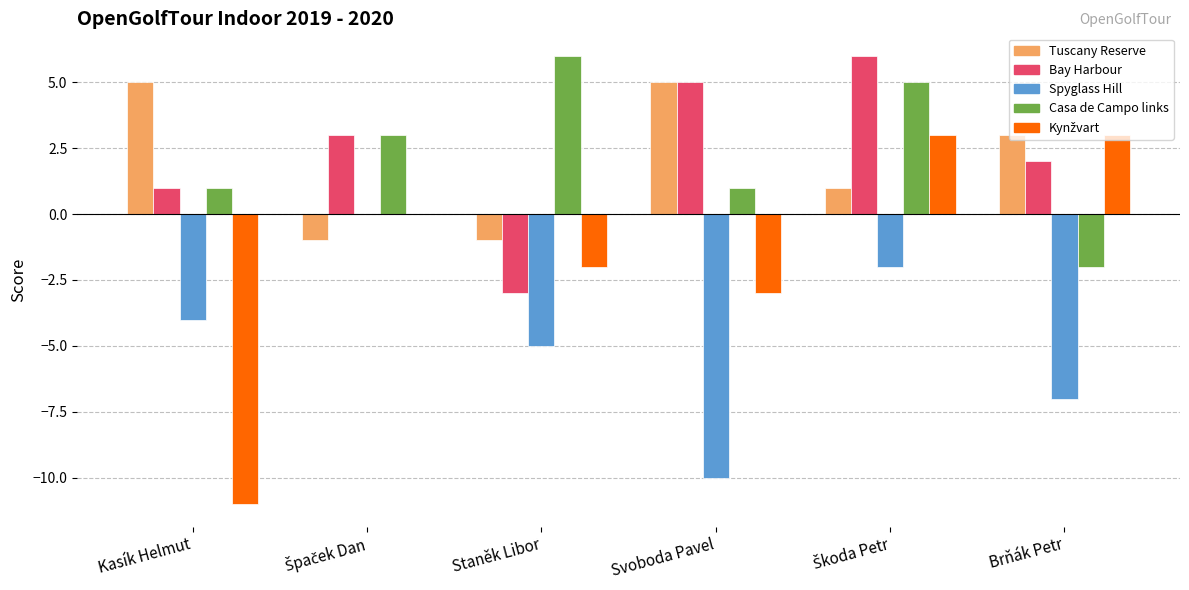

What is the maximum value shown in the chart?

6